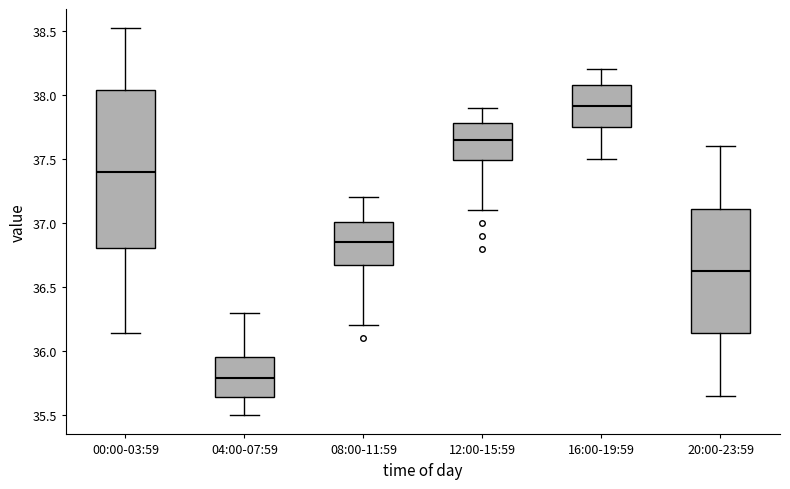

Which box's median line is the lowest?

04:00-07:59